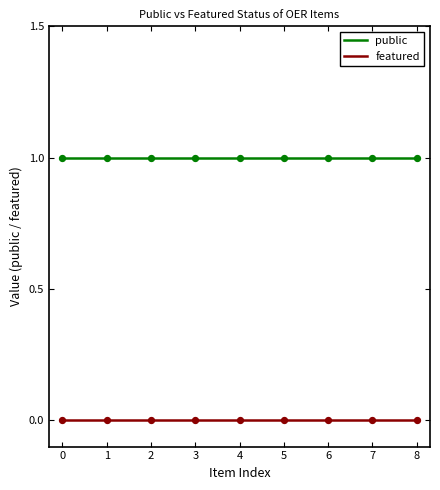

At how many categories does at least one series exceed 0?

9